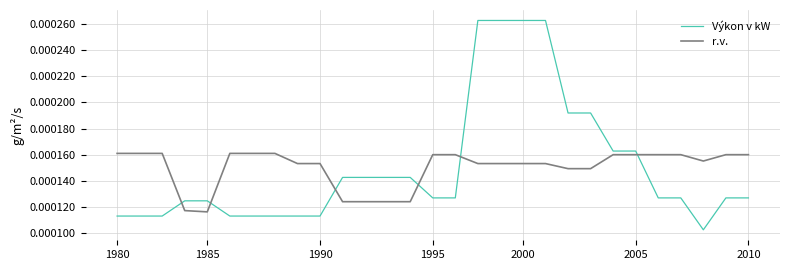

Rank the series by their maximum value, from lowest to highest.

r.v., Výkon v kW